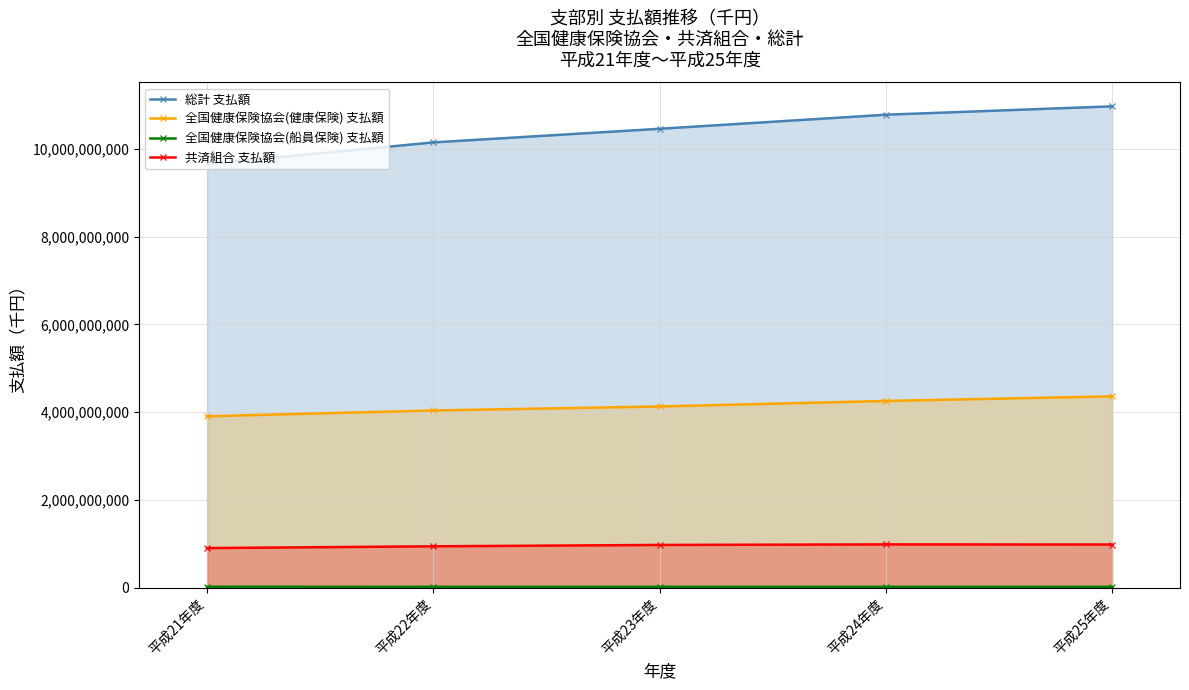

At how many categories does at least one series exceed 838392304?

5